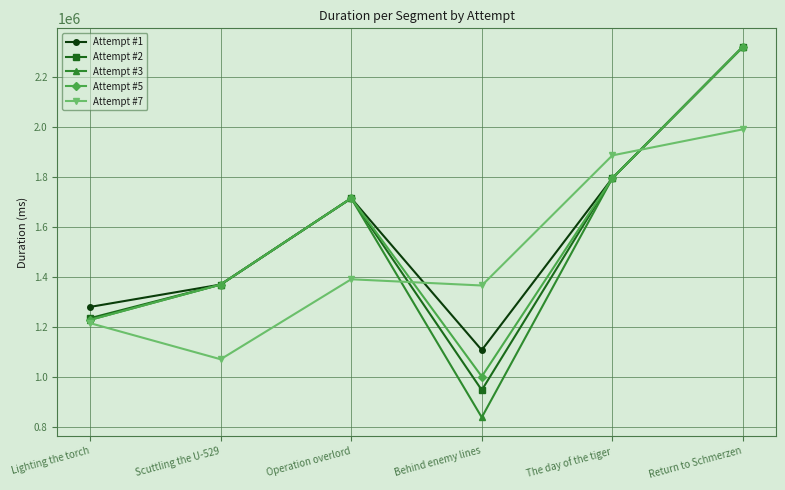

The Attempt #7 series shows 1215747 at Lighting the torch. True or false?

True